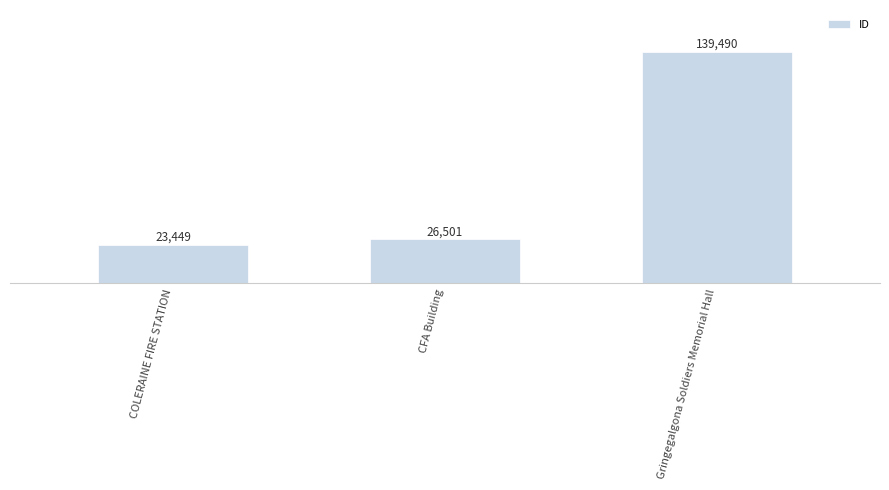

Between Gringegalgona Soldiers Memorial Hall and CFA Building, which is larger?

Gringegalgona Soldiers Memorial Hall